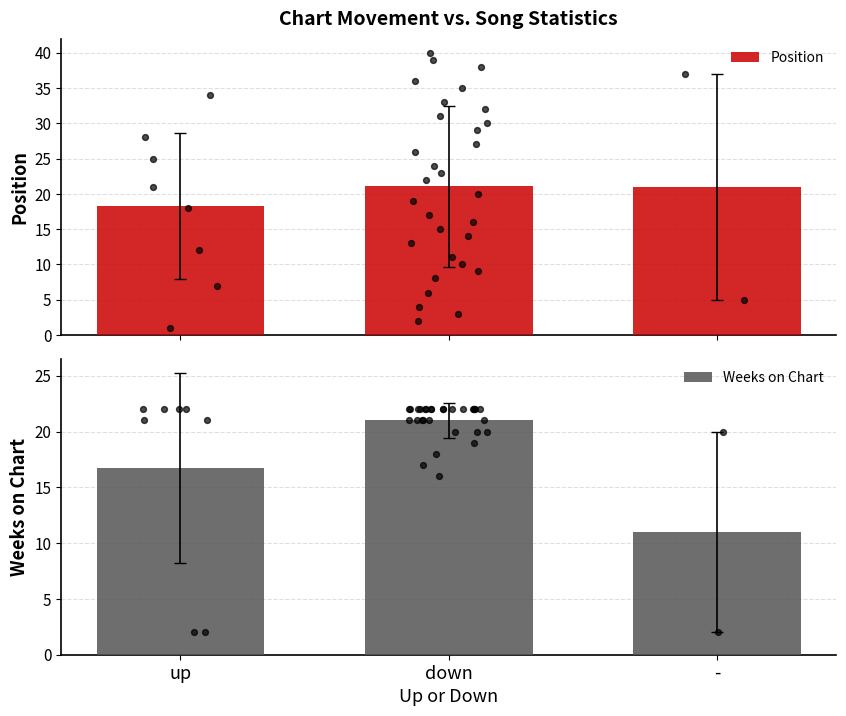

Which series reaches the maximum Y coordinate?

Position